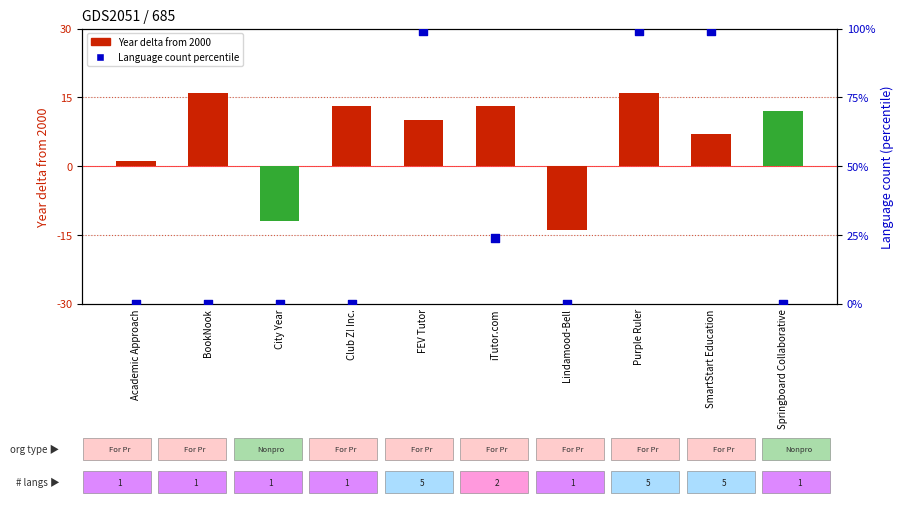

What is the total value across all series at iTutor.com?

37